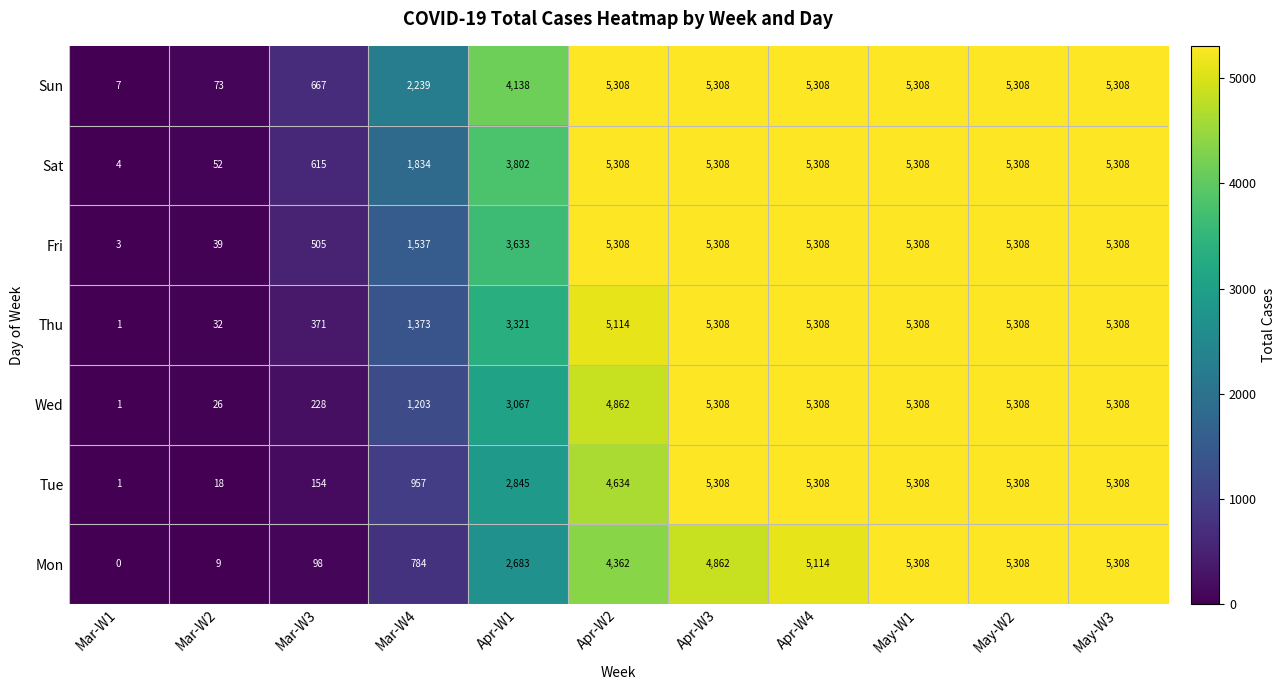

What is the maximum value shown in the chart?

5308